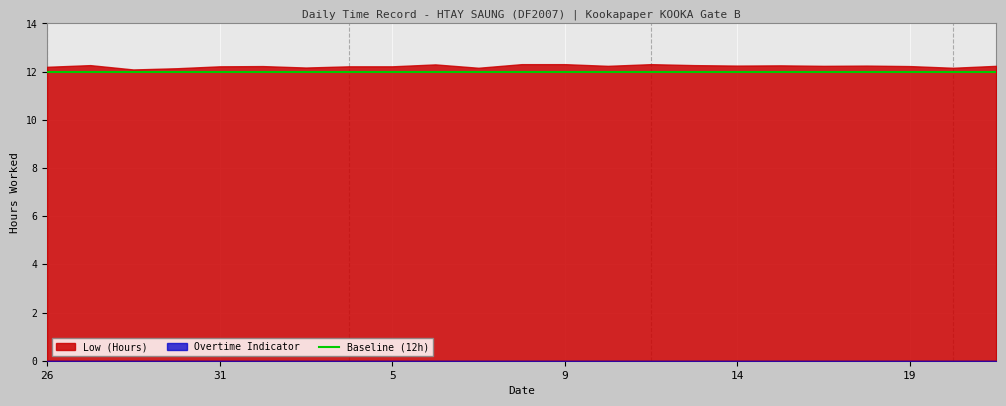

What is the sum of the Baseline values at 17 and 7?

24.0